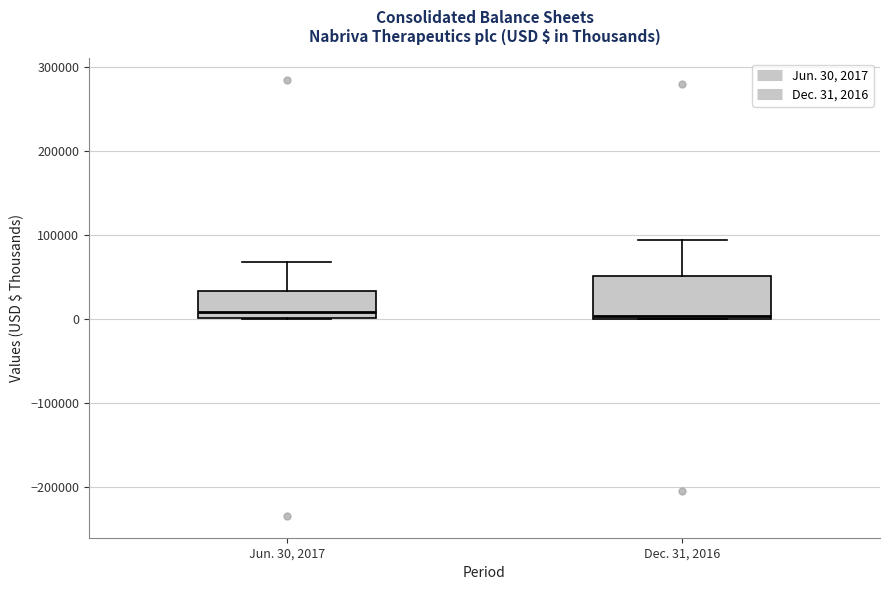

Reading left to right, read every box against the y-axis: the position of its median line, the range the box covers, and the ends of its whiskers. The values are not printed on the chart, so give them approximately, as read against the axis.

Jun. 30, 2017: median 10000, box 0 to 30000, whiskers 0 to 70000
Dec. 31, 2016: median 0, box 0 to 50000, whiskers 0 to 90000